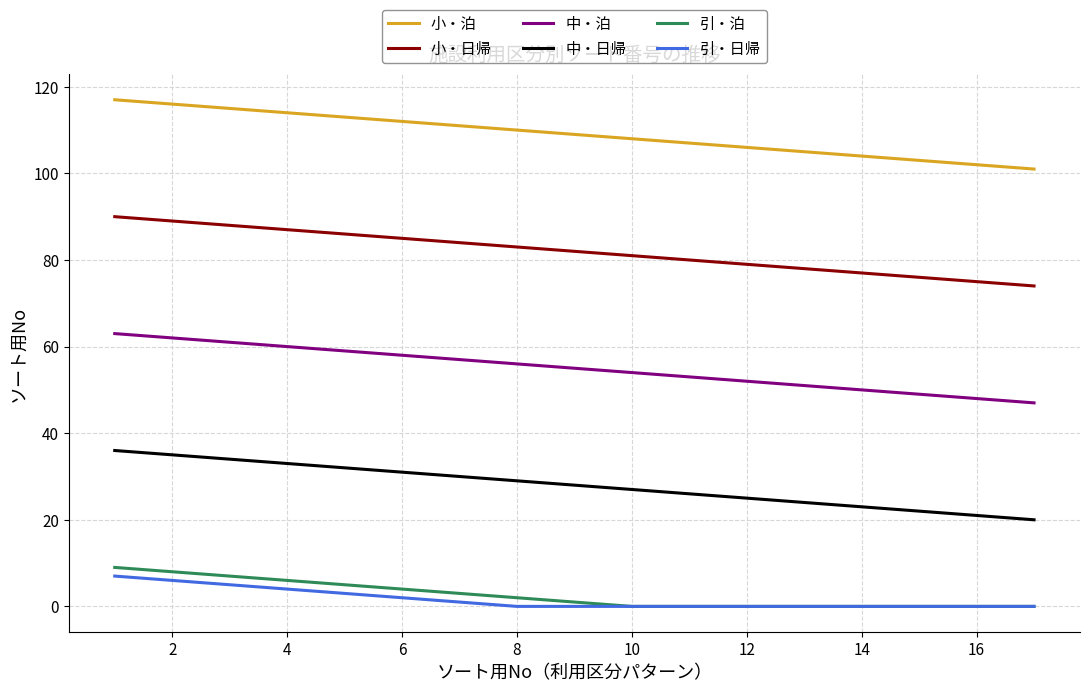

What is the lowest value of the 小・泊 series?

101